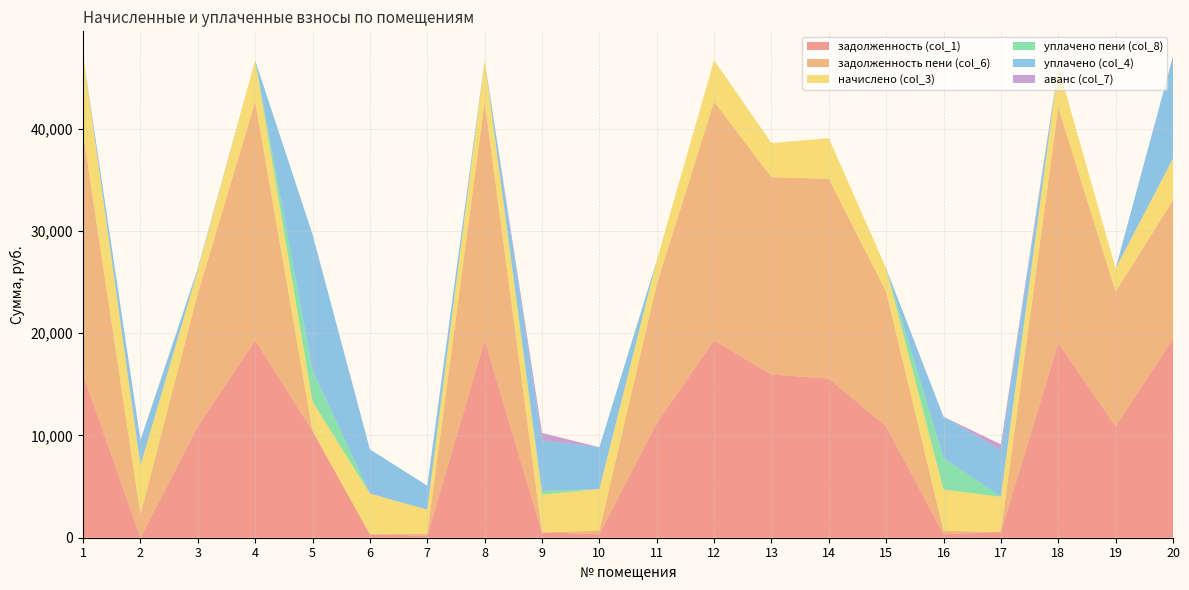

Reading left to right, extract all data points from this chart.

задолженность (col_1): 1=15949.7	2=0.0	3=10882.2	4=19295.5	5=10436.9	6=332.3	7=195.6	8=19295.5	9=521.9	10=340.2	11=11207.0	12=19295.5	13=15949.7	14=15554.3	15=10882.2	16=336.8	17=562.6	18=19035.6	19=10882.2	20=19457.9
задолженность пени (col_6): 1=23572.8	2=2272.6	3=13001.5	4=23337.1	5=0.6	6=0.0	7=195.7	8=23337.1	9=0.0	10=340.2	11=13554.5	12=23337.1	13=19290.5	14=19527.8	15=13161.6	16=336.6	17=0.0	18=23022.7	19=13161.6	20=13533.4
начислено (col_3): 1=7623.1	2=4803.6	3=2279.4	4=4041.6	5=2853.6	6=3987.1	7=2347.4	8=4041.6	9=3687.7	10=4082.4	11=2347.4	12=4041.6	13=3340.8	14=3973.6	15=2279.4	16=4041.6	17=3436.1	18=3987.1	19=2279.4	20=4075.6
уплачено пени (col_8): 1=0.0	2=0.7	3=0.0	4=0.0	5=3065.2	6=0.7	7=2.7	8=0.0	9=366.1	10=0.0	11=0.0	12=0.0	13=0.0	14=0.0	15=0.0	16=3069.2	17=10.1	18=0.0	19=0.0	20=0.0
уплачено (col_4): 1=0.0	2=2474.3	3=160.1	4=0.0	5=13289.9	6=4319.6	7=2347.3	8=0.0	9=4941.2	10=4082.4	11=0.0	12=0.0	13=0.0	14=0.0	15=0.0	16=4041.8	17=4559.0	18=0.0	19=0.0	20=10000.0
аванс (col_7): 1=0.0	2=0.0	3=0.0	4=0.0	5=0.0	6=0.3	7=0.0	8=0.0	9=731.6	10=0.0	11=0.0	12=0.0	13=0.0	14=0.0	15=0.0	16=0.0	17=560.3	18=0.0	19=0.0	20=0.0